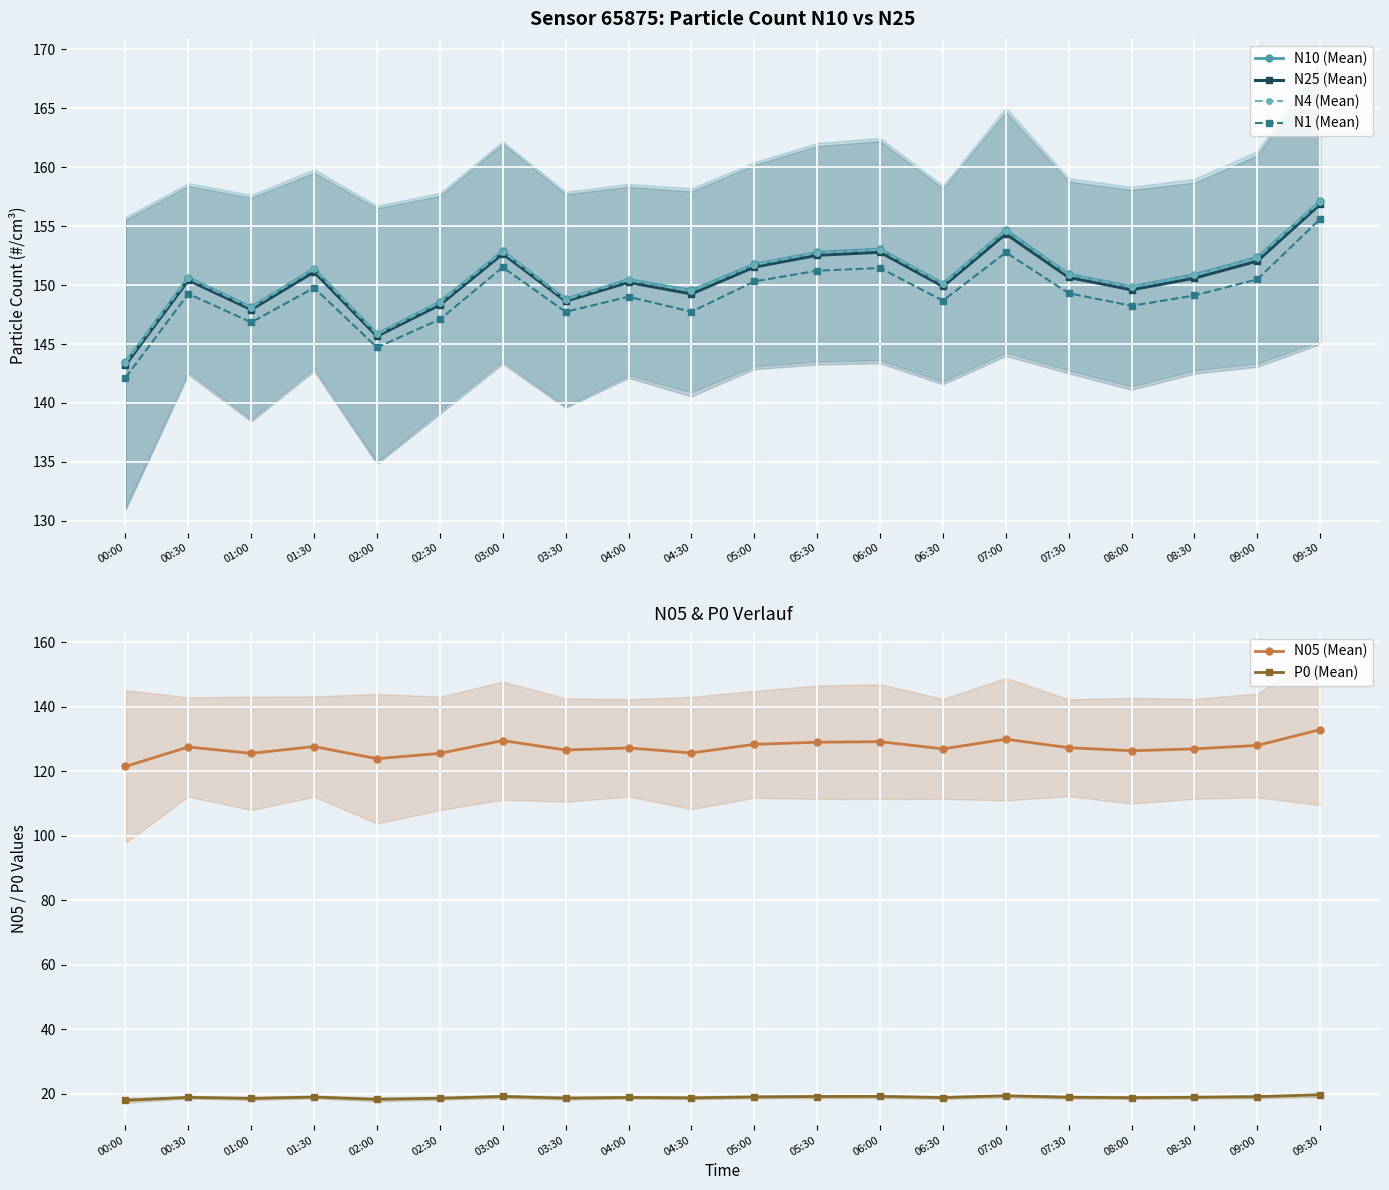

What value does the N25 (Mean) series have at 09:00?

152.0